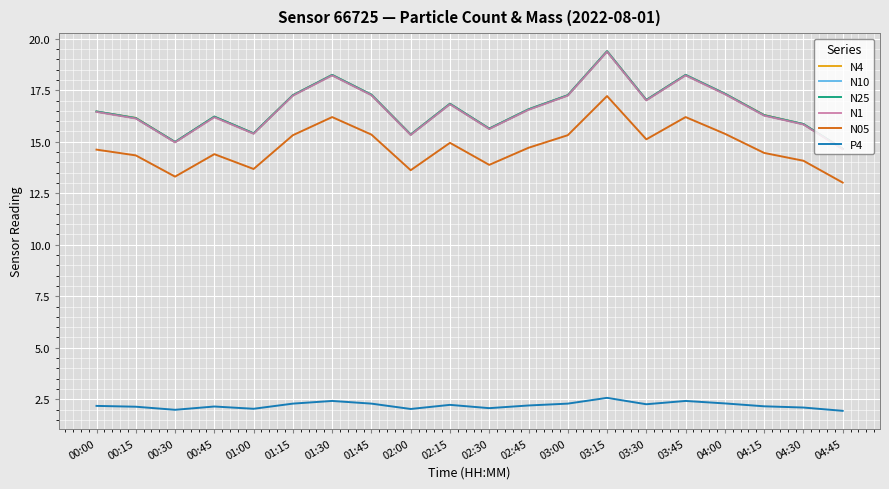

At which category is the sum across all series the highest?

03:15